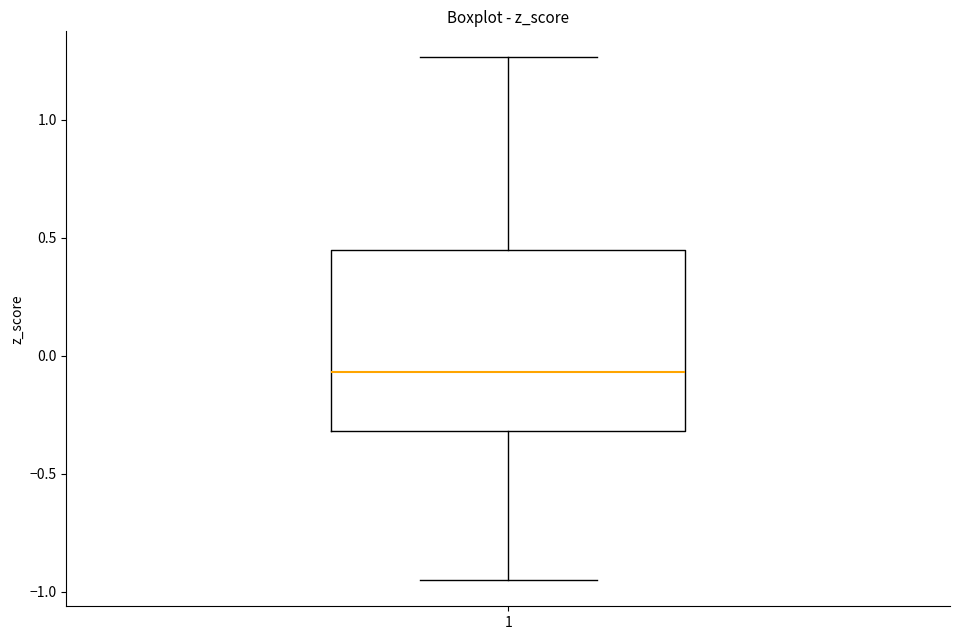

Where does the lower whisker of the box at x = 1 end on the y-axis? The values are not printed on the chart, so give them approximately, as read against the axis.

-0.95